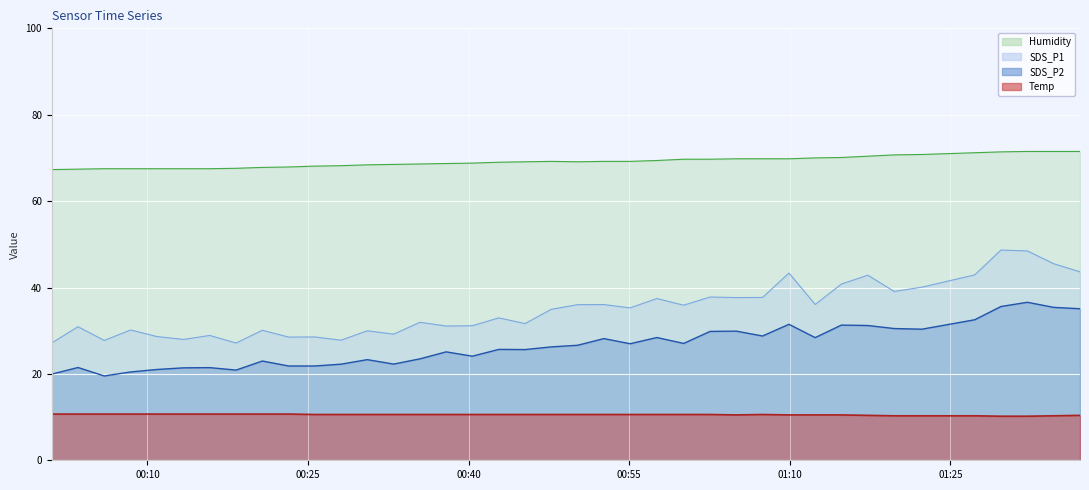

Which series has the widest spread of values?

SDS_P1